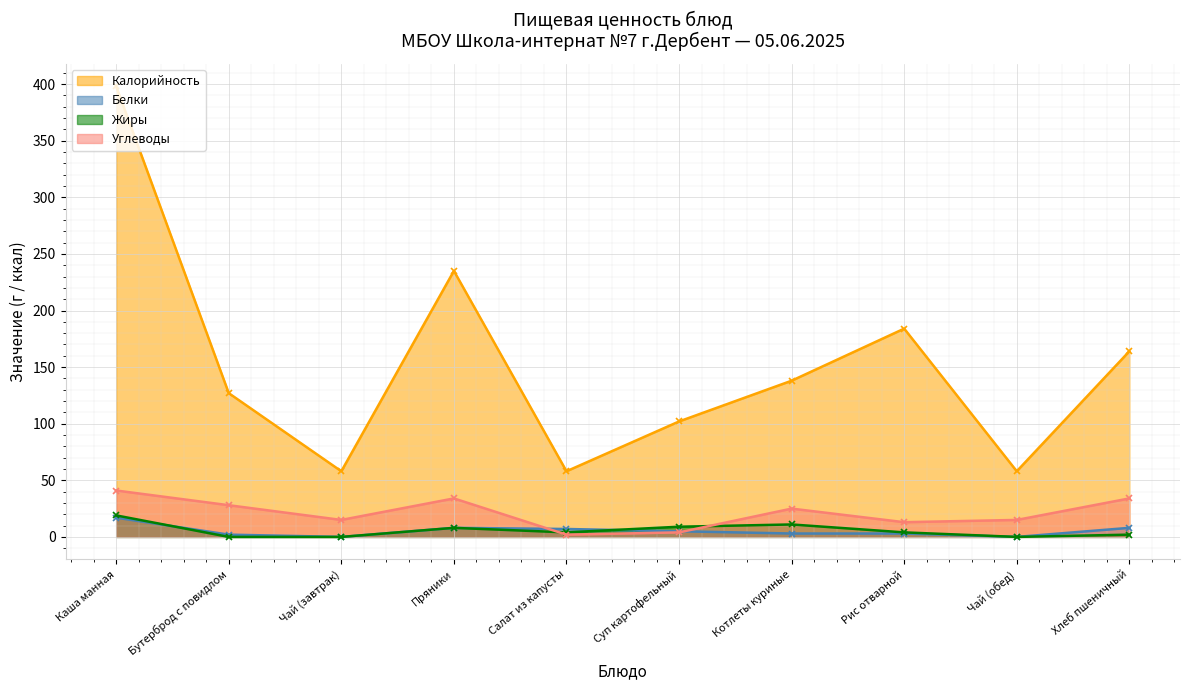

Rank the series at Чай (обед) from lowest to highest value.

Белки, Жиры, Углеводы, Калорийность